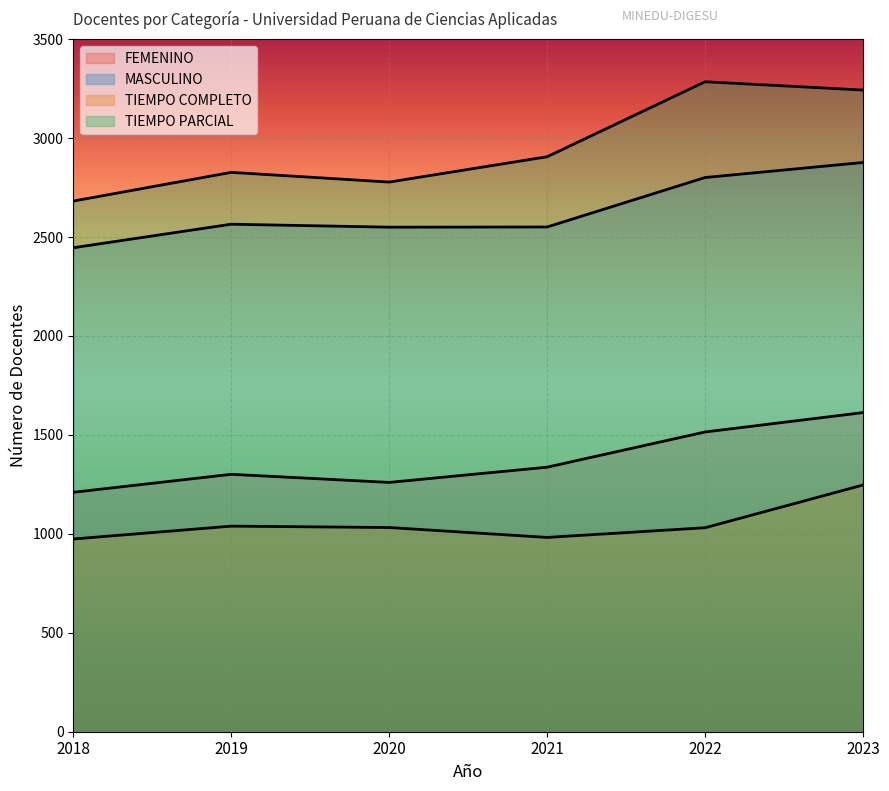

Where does the TIEMPO PARCIAL series first go above 2906?

2022